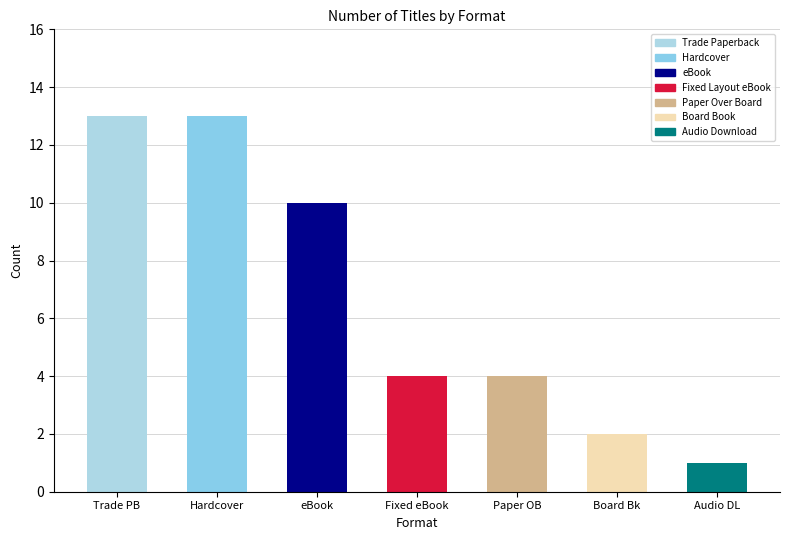

Is it true that the value at Board Bk is 2?

True